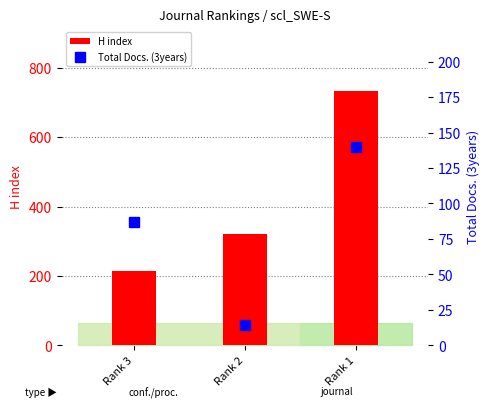

True or false: Total Docs. (3years) has a value of 23 at Rank 2.

False